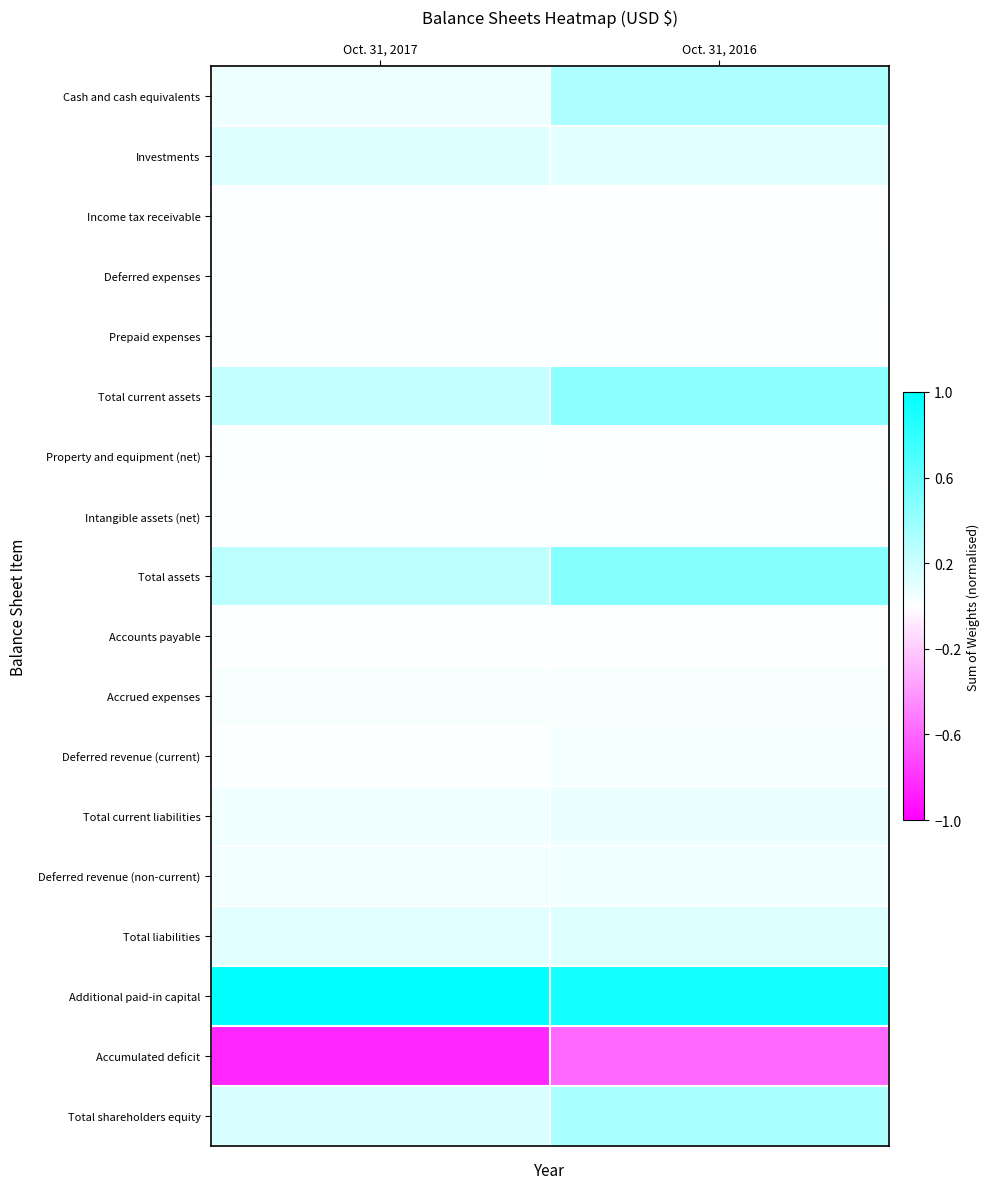

List the series in order of their peak value, highest first.

Additional paid-in capital, Total assets, Total current assets, Total shareholders equity, Cash and cash equivalents, Total liabilities, Investments, Total current liabilities, Deferred revenue (non-current), Deferred revenue (current), Accrued expenses, Property and equipment (net), Accounts payable, Intangible assets (net), Income tax receivable, Deferred expenses, Prepaid expenses, Accumulated deficit